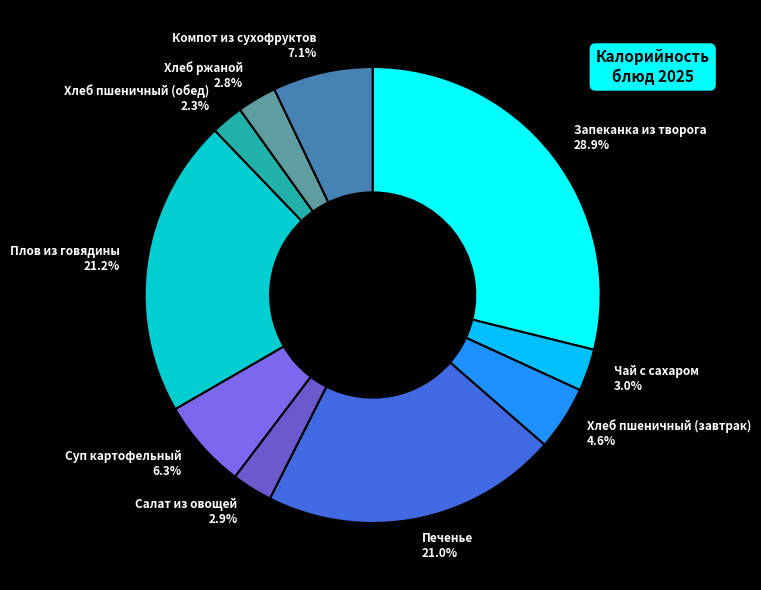

Does Компот из сухофруктов account for over 50% of the chart?

No